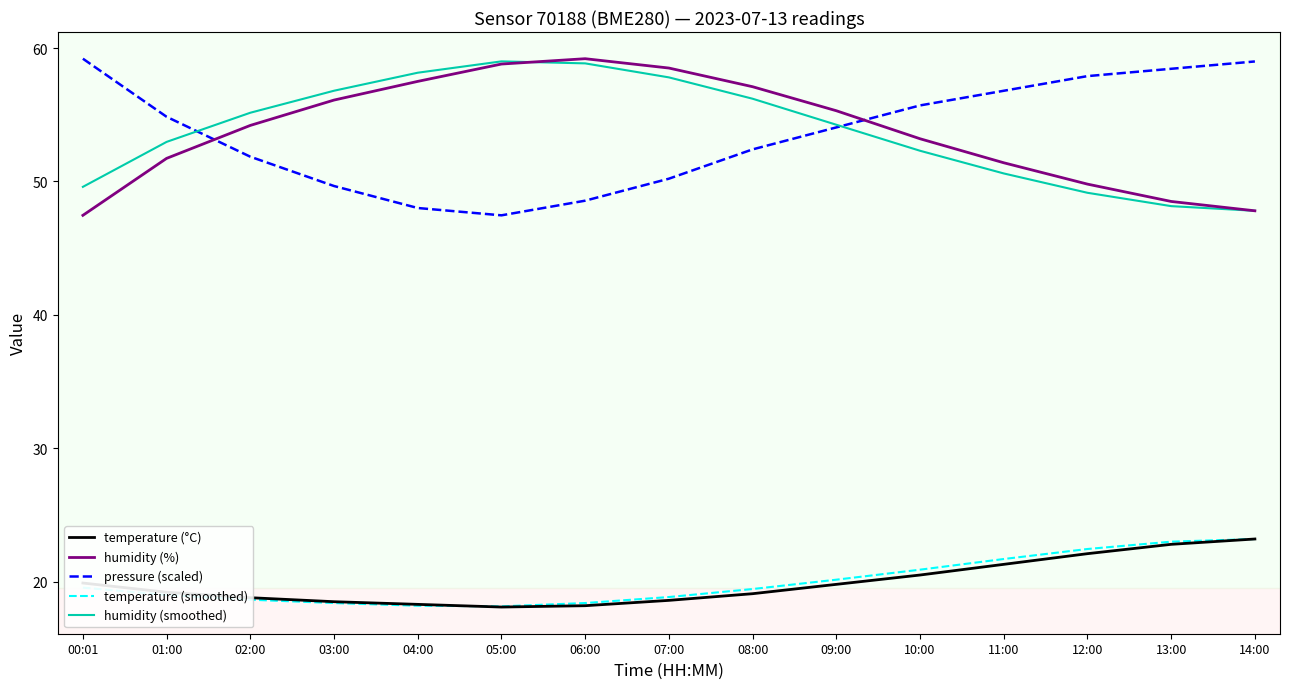

What is the minimum value shown in the chart?

18.1